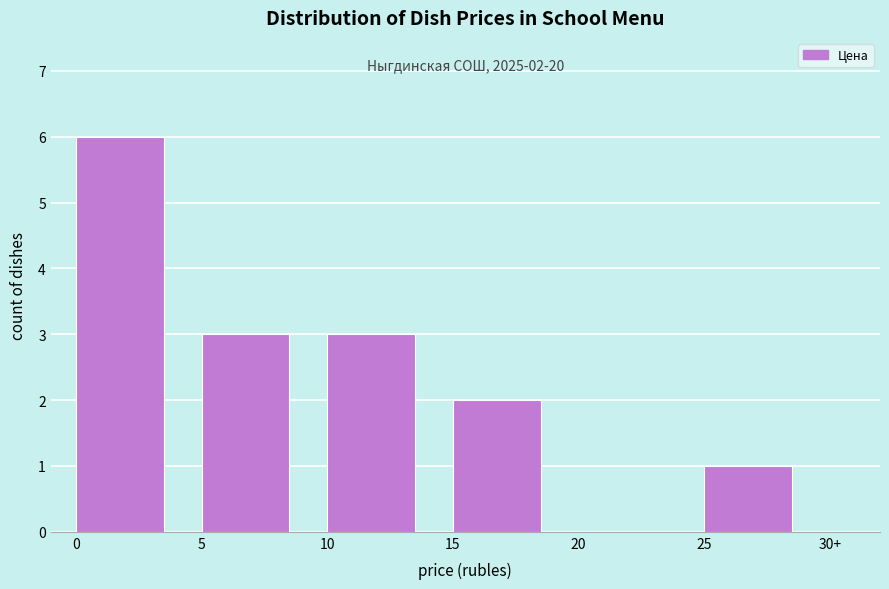

Reading left to right, list all the values displayed in this chart.

0=6	5=3	10=3	15=2	20=0	25=1